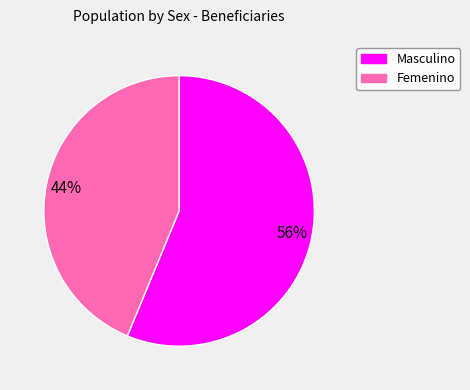

To the nearest percent, what is the combined percentage of Masculino and Femenino?

100%